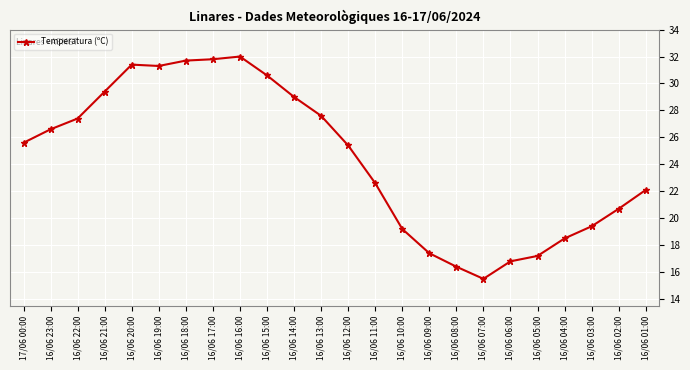

What is the value of the 2nd point from the left?

26.6